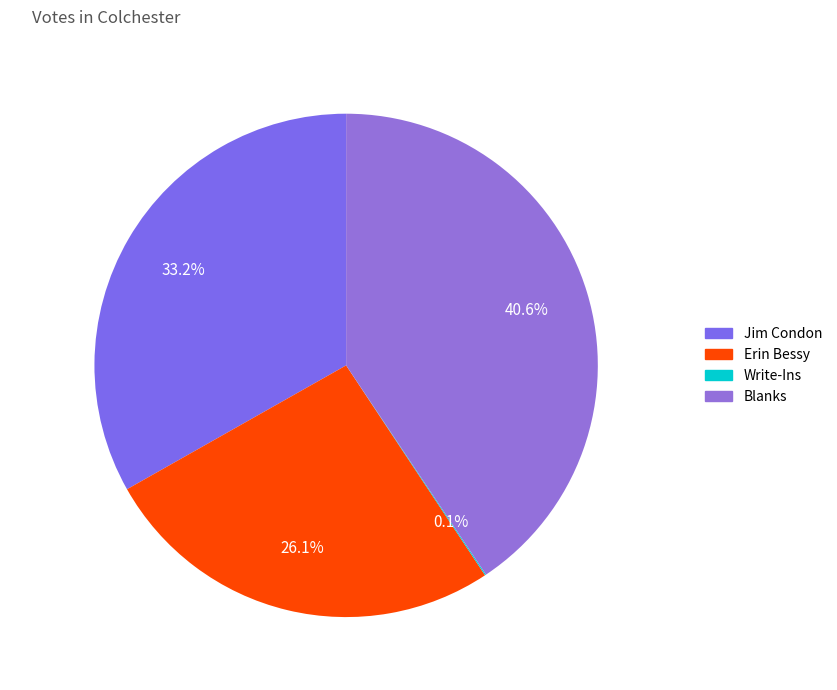

Which slice is the largest?

Blanks